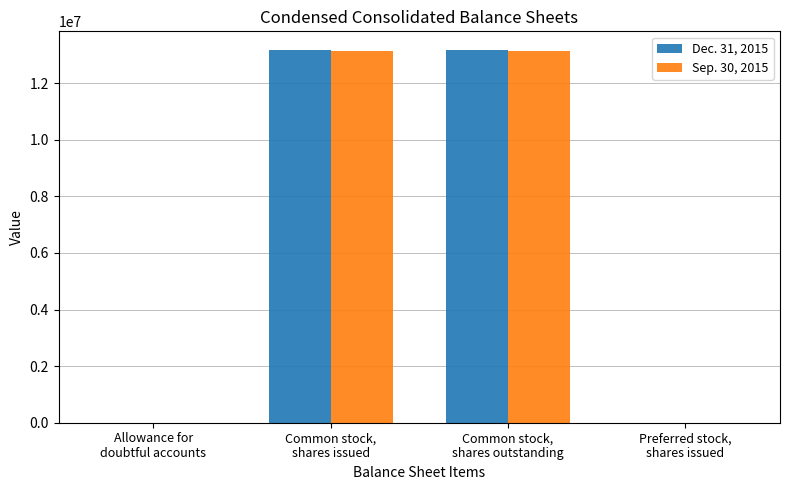

Which series has the widest spread of values?

Dec. 31, 2015